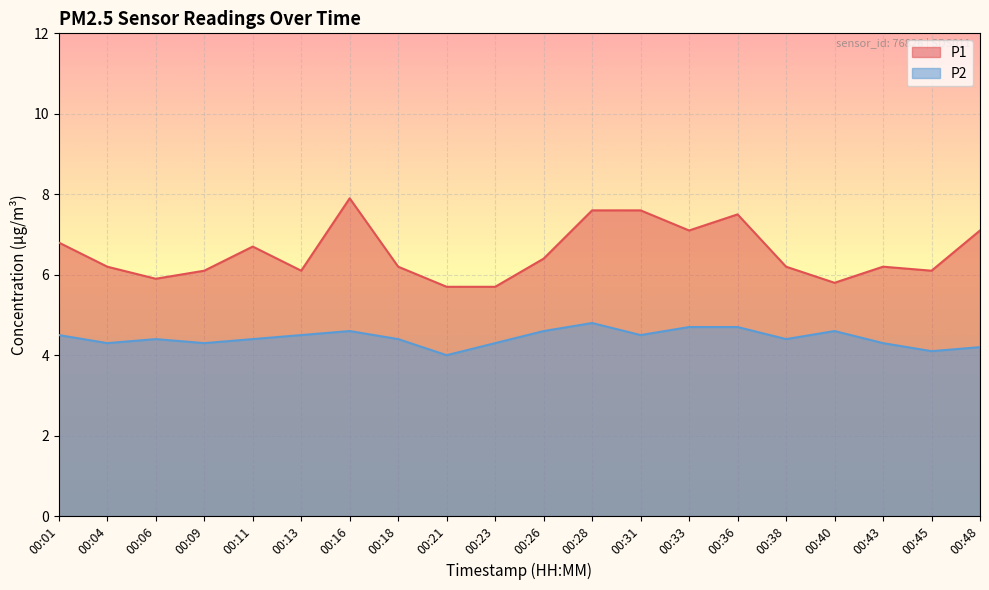

Rank the series by their average value, from highest to lowest.

P1, P2